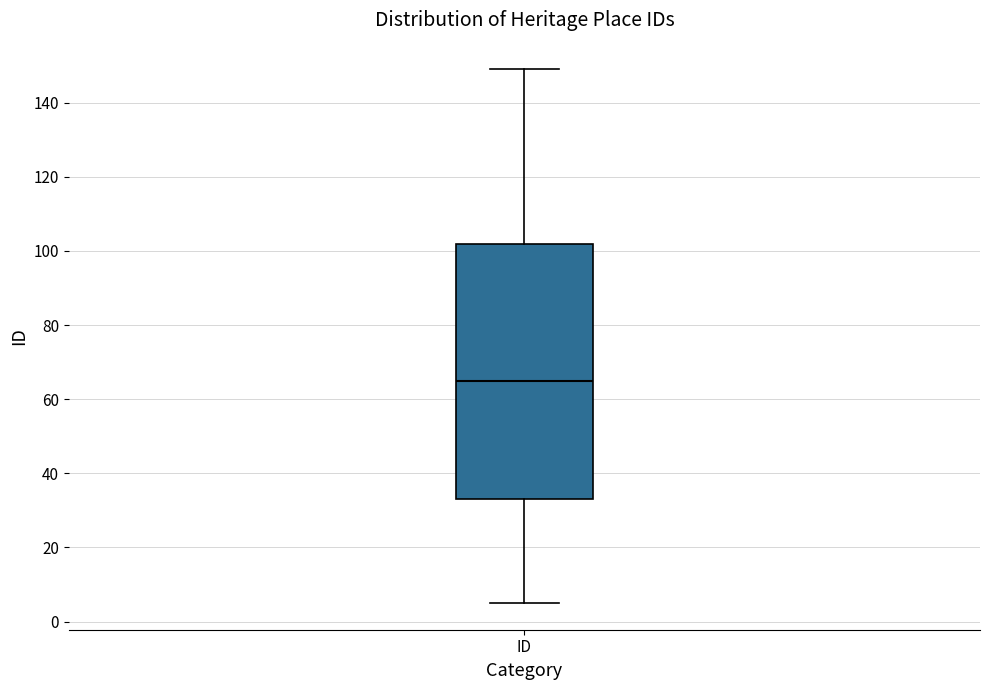

Read this box plot against the y-axis: the position of the median line, the range covered by the box, and the ends of both whiskers. The values are not printed on the chart, so give them approximately, as read against the axis.

median 66, box 34 to 102, whiskers 6 to 150